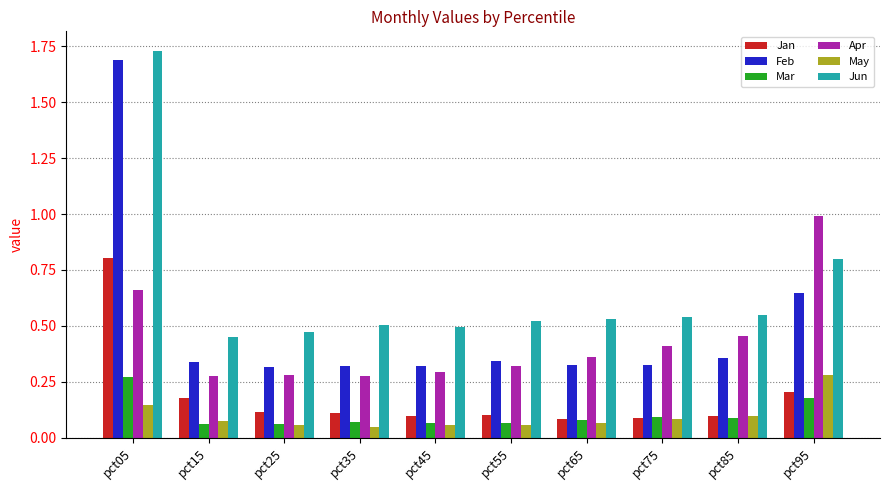

What are all the series names shown in the legend?

Jan, Feb, Mar, Apr, May, Jun